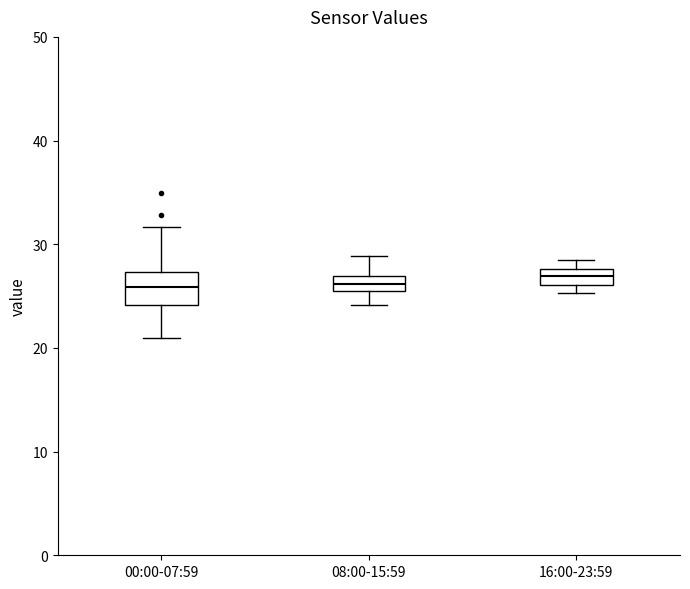

Comparing the boxes themselves (not the whiskers), which one is the tallest?

00:00-07:59